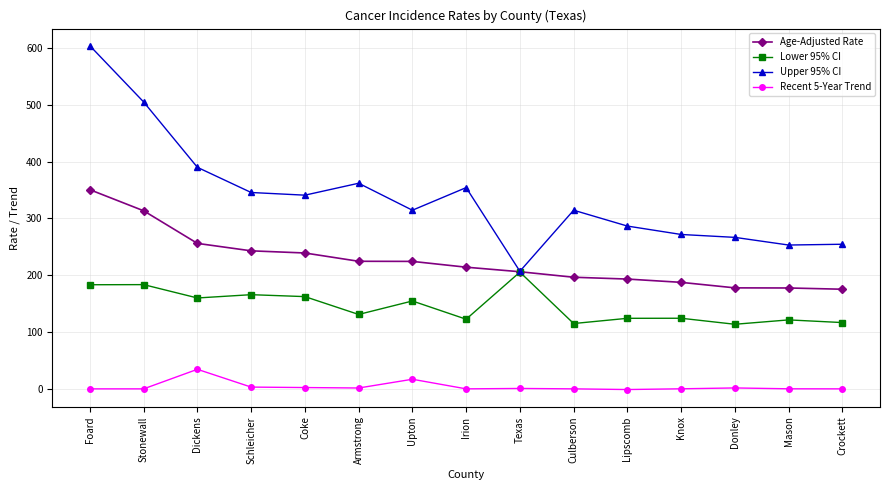

Which series has the largest total across all categories?

Upper 95% CI